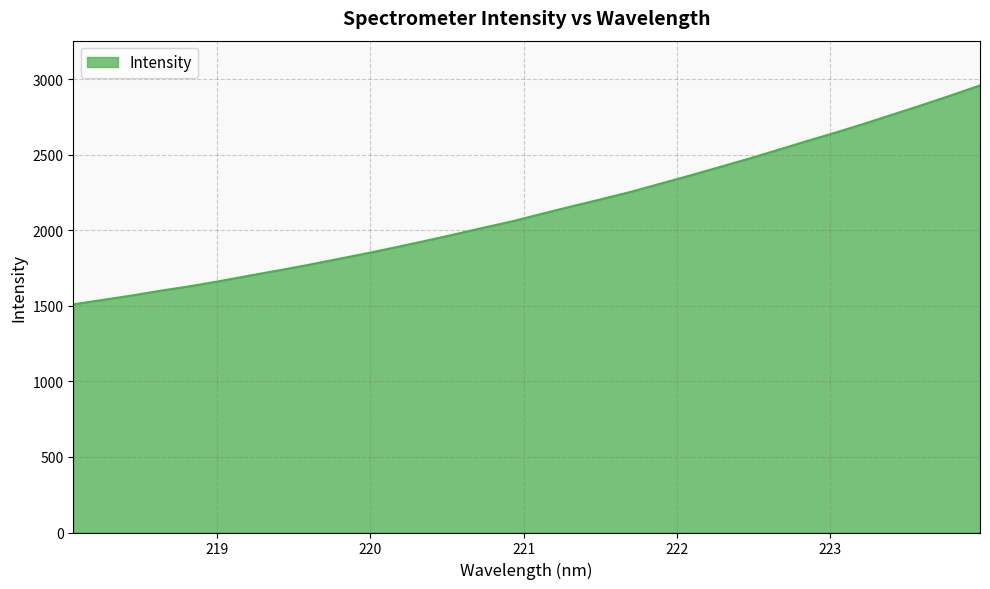

What is the smallest value displayed?

1510.2